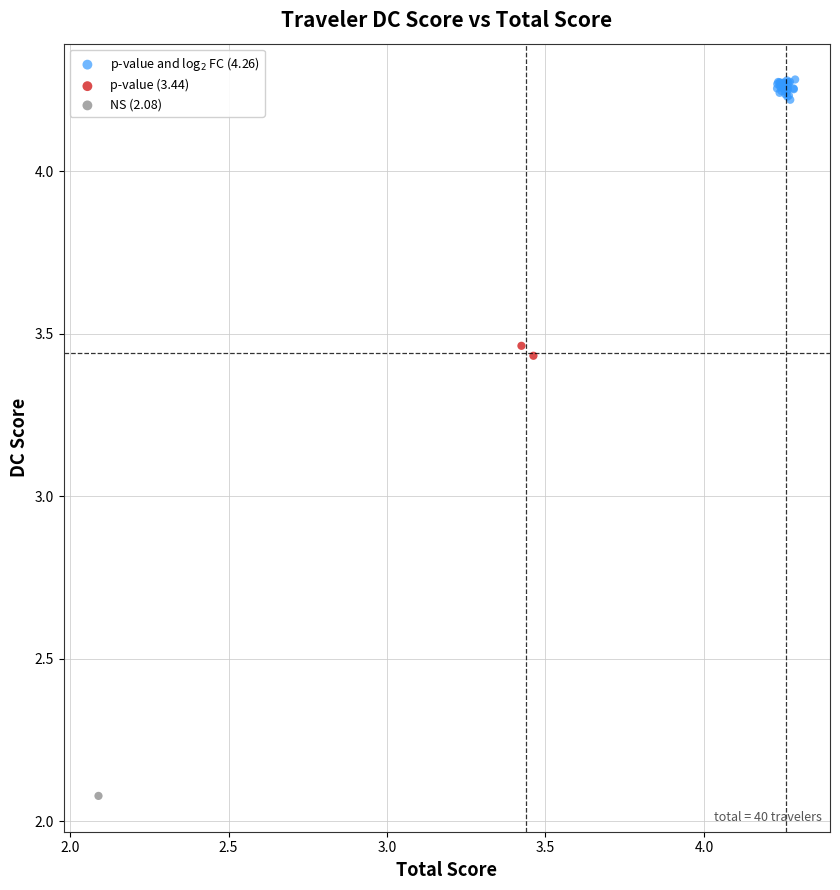

Which series contains the lowest Y value?

NS (2.08)